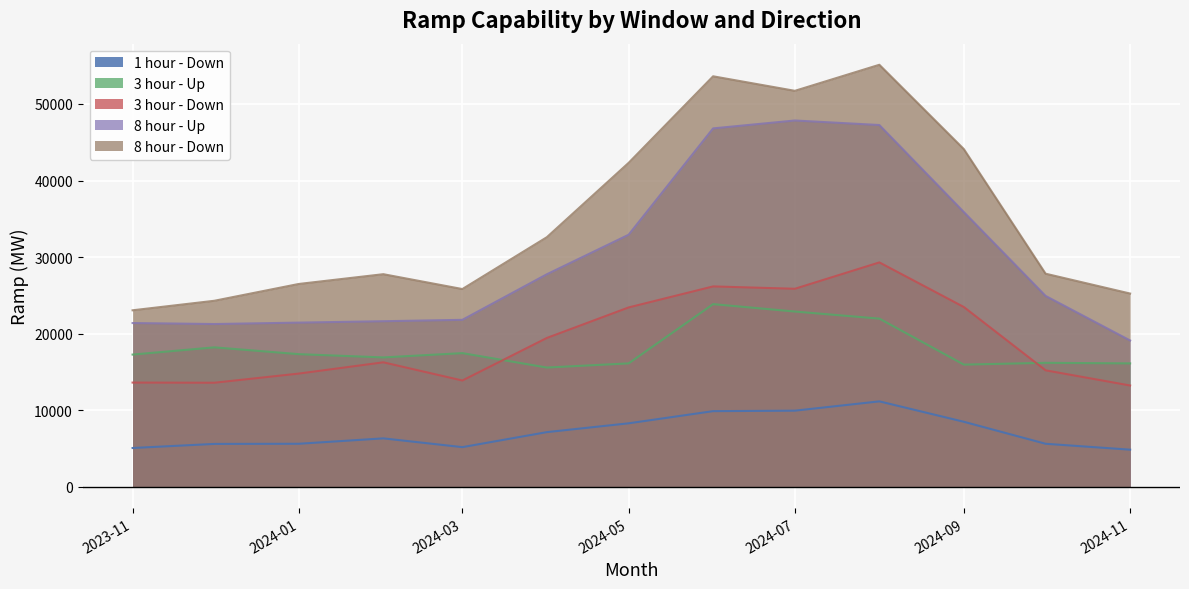

What is the spread (max minus min) of values at 2024-05?

34005.2